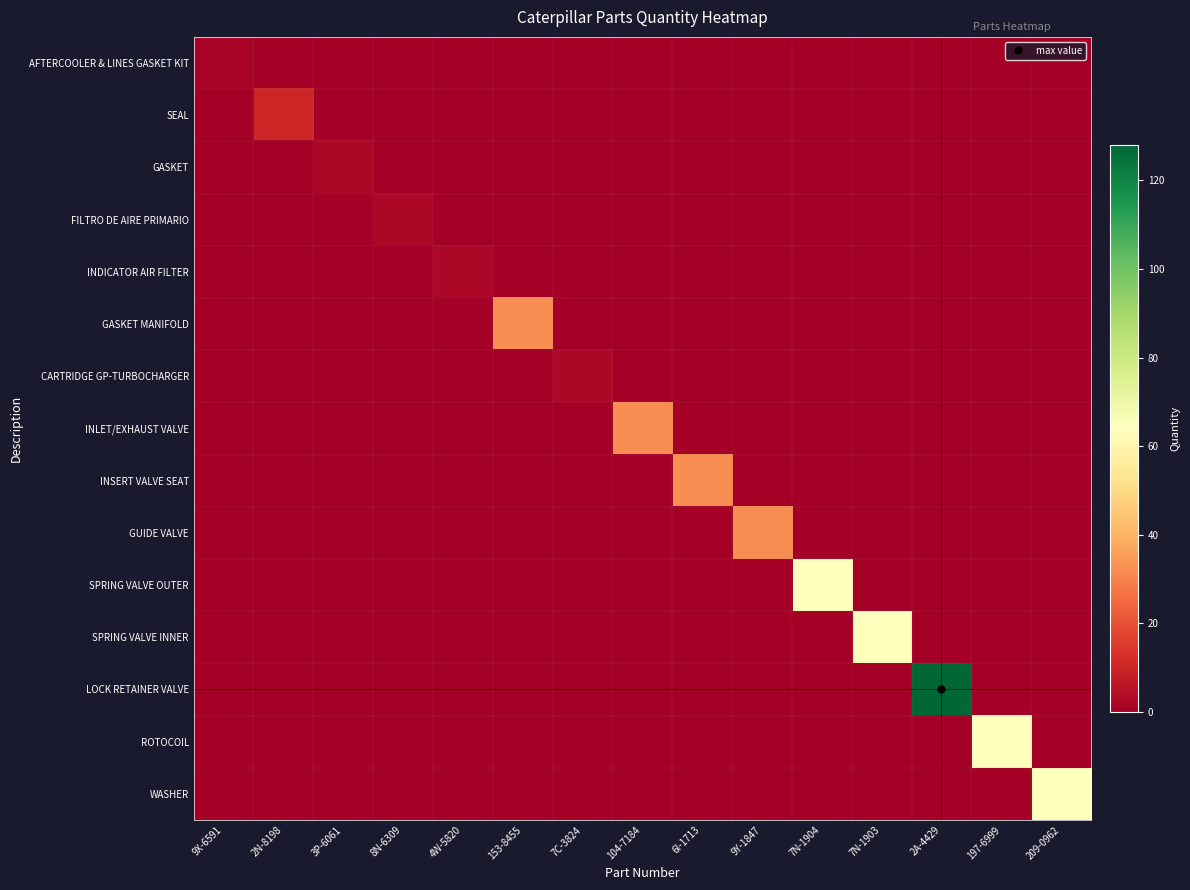

Between 2N-8198 and 9X-6591, which is larger?

9X-6591